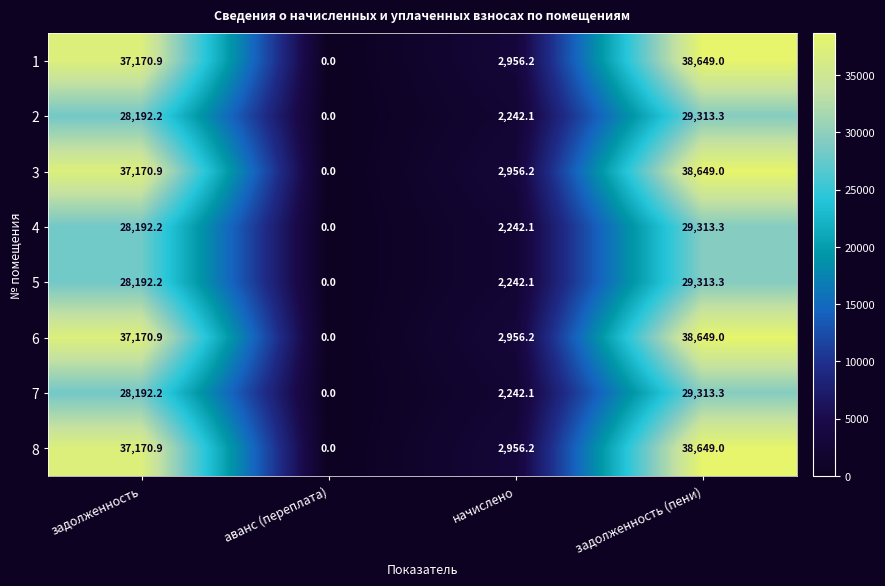

What is the difference between the maximum and minimum values in the 1 series?

38649.0